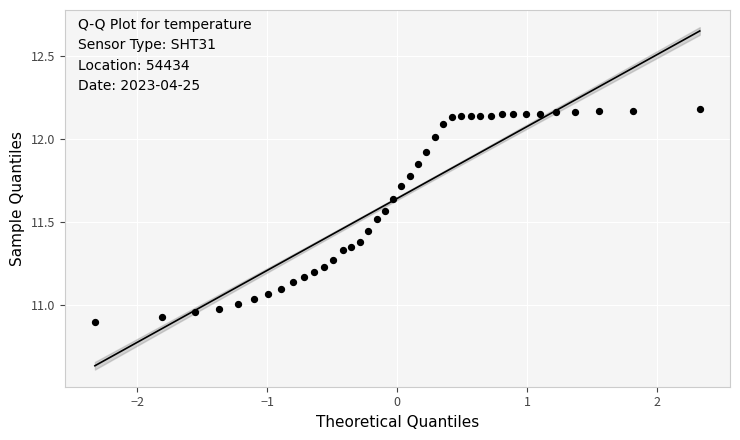

What is the range of Y values (max minus min)?

1.3